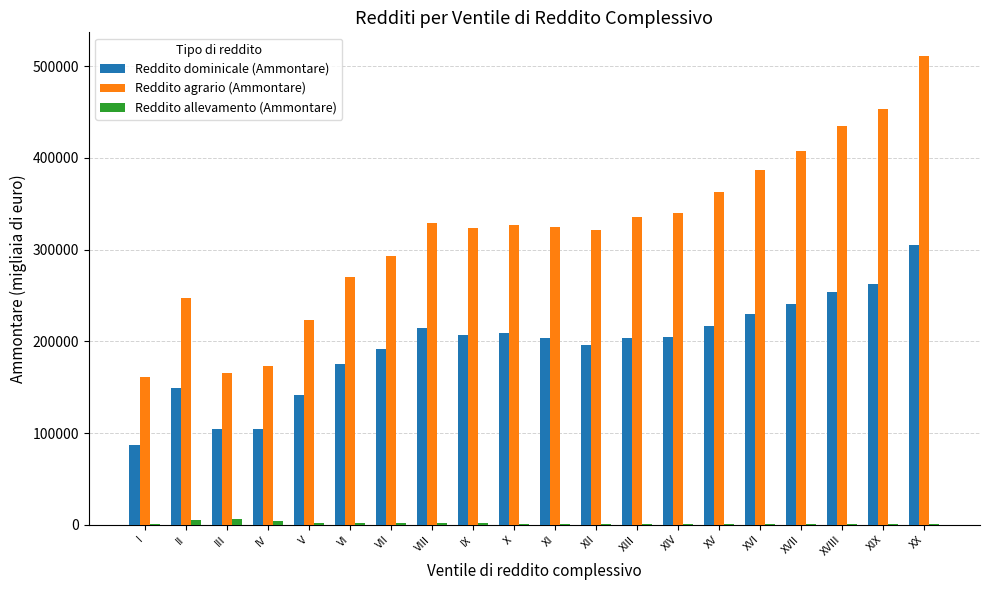

What is the sum of all Reddito dominicale (Ammontare) values?

3900723